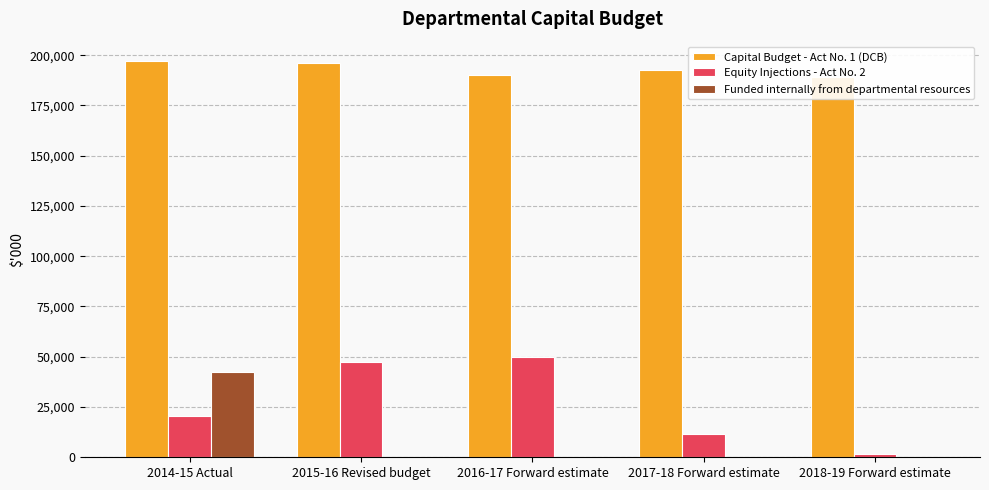

What is the label of the 1st bar from the left?

2014-15 Actual